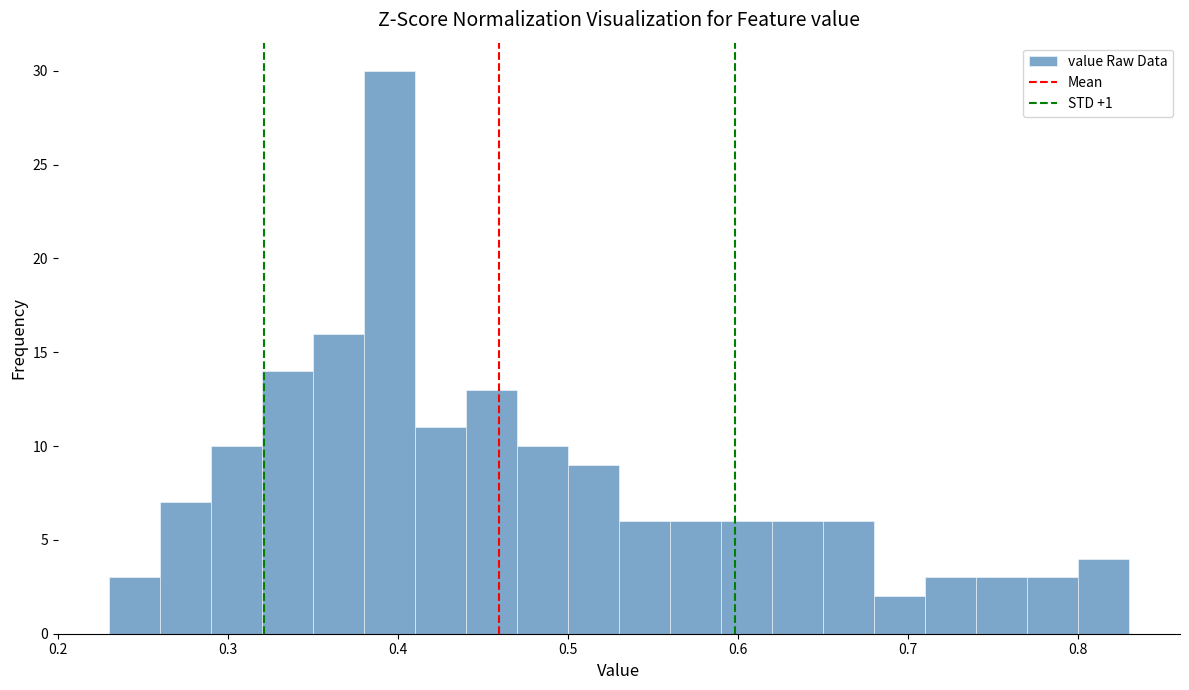

Around what value on the x-axis is the tallest bar? Give the approximate position of its centre, as read against the axis.

0.40